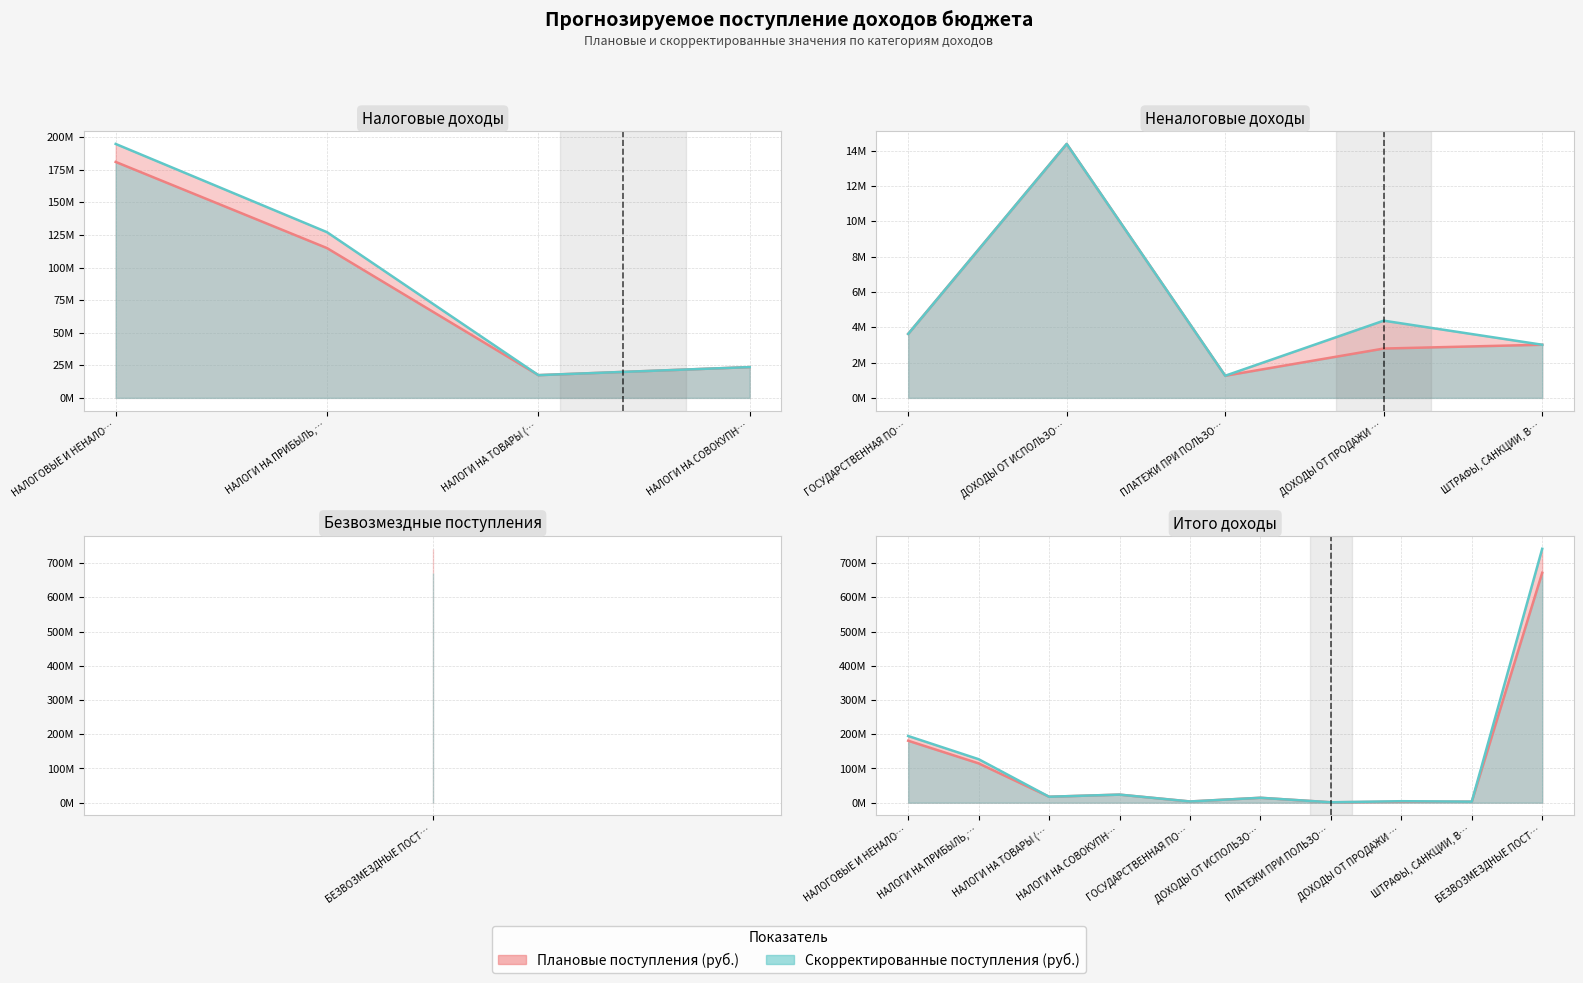

What is the difference between the Плановые поступления (руб.) values at ПЛАТЕЖИ ПРИ ПОЛЬЗО… and ДОХОДЫ ОТ ИСПОЛЬЗО…?

13137000.0